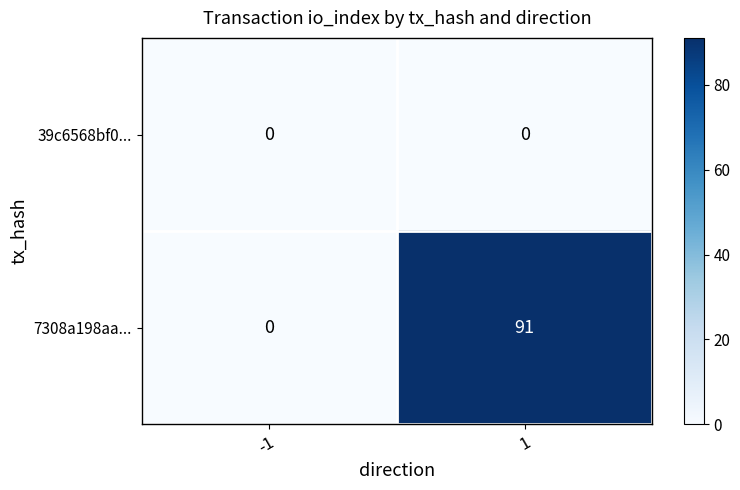

Is the value of 7308a198aa... at 1 greater than the value of 39c6568bf0... at 1?

Yes